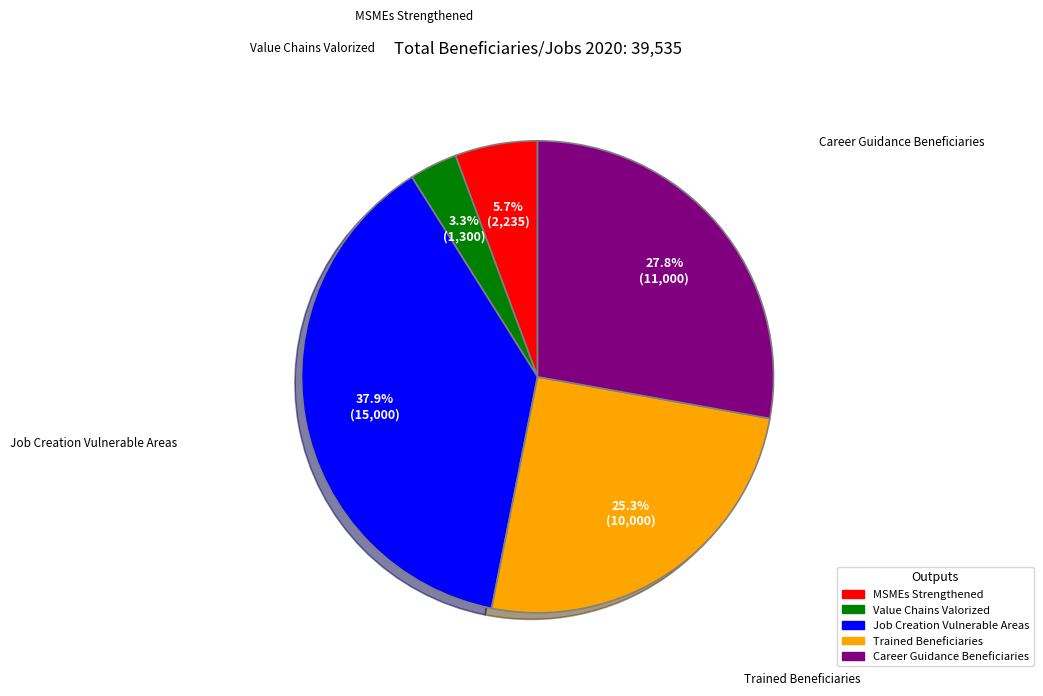

Combined, do Career Guidance Beneficiaries and Value Chains Valorized account for over 50%?

No